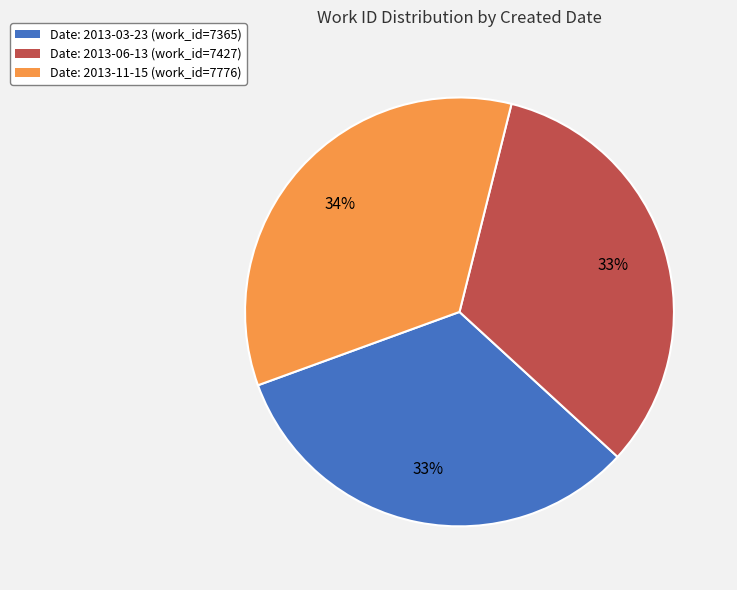

Is there a majority slice in this chart?

No